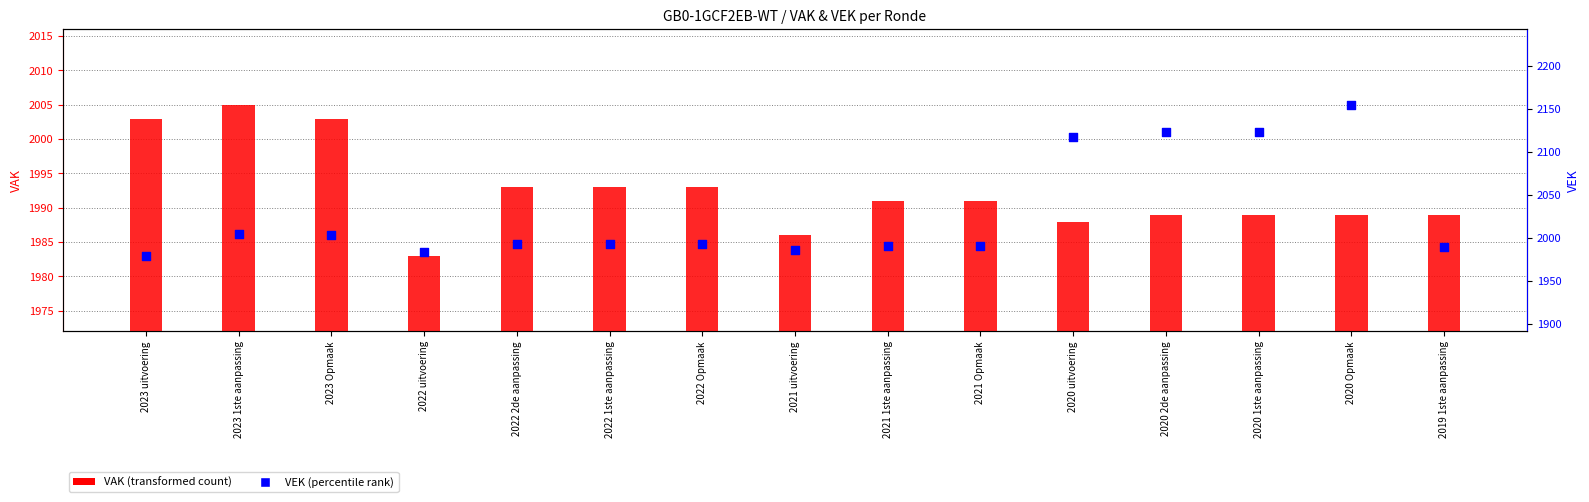

At which category is the sum across all series the highest?

2020 Opmaak